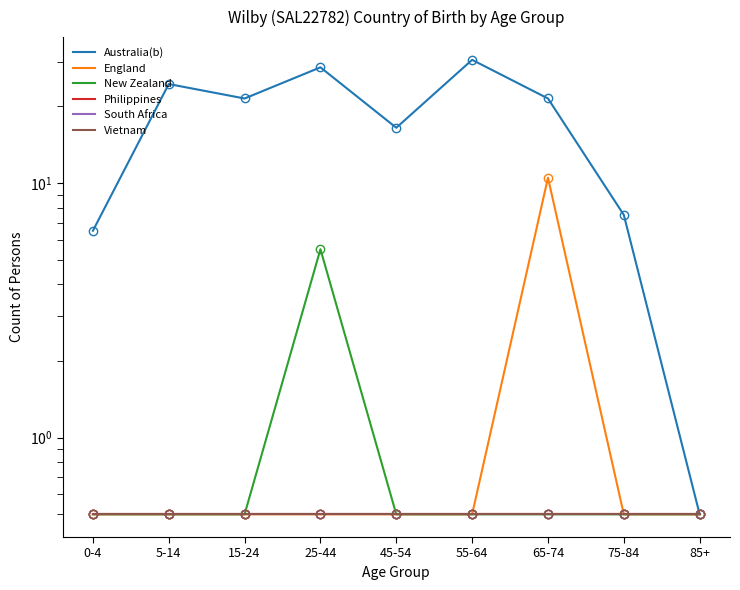

Reading left to right, transcribe all the data shown in this chart.

Australia(b): 6.5	24.5	21.5	28.5	16.5	30.5	21.5	7.5	0.5
England: 0.5	0.5	0.5	0.5	0.5	0.5	10.5	0.5	0.5
New Zealand: 0.5	0.5	0.5	5.5	0.5	0.5	0.5	0.5	0.5
Philippines: 0.5	0.5	0.5	0.5	0.5	0.5	0.5	0.5	0.5
South Africa: 0.5	0.5	0.5	0.5	0.5	0.5	0.5	0.5	0.5
Vietnam: 0.5	0.5	0.5	0.5	0.5	0.5	0.5	0.5	0.5